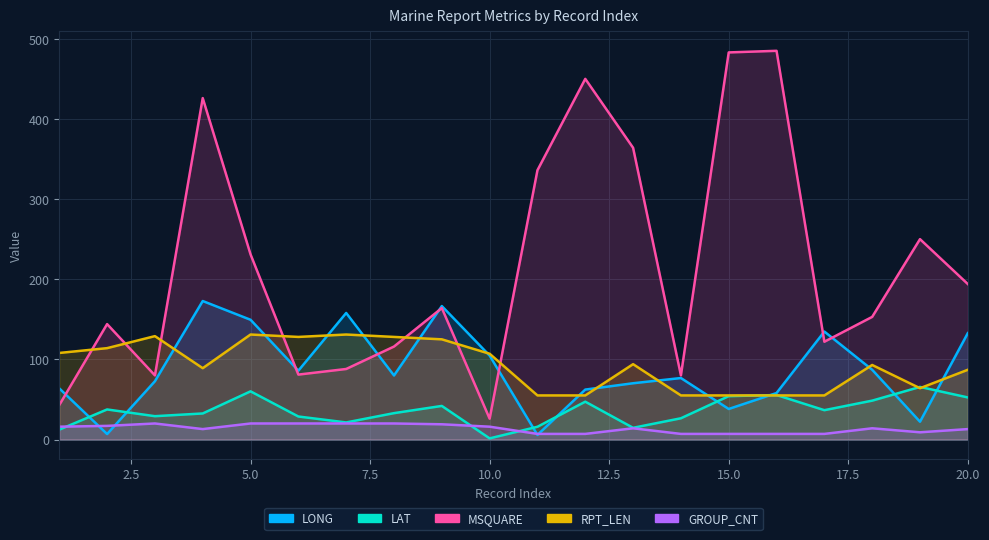

What are all the series names shown in the legend?

LONG, LAT, MSQUARE, RPT_LEN, GROUP_CNT